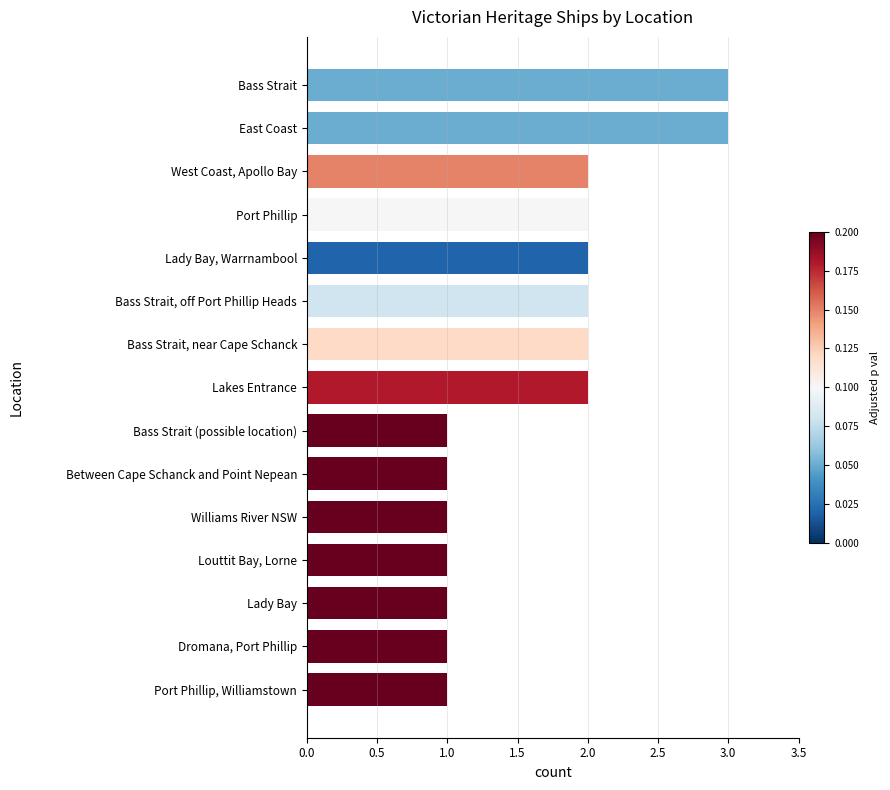

What is the smallest value displayed?

1